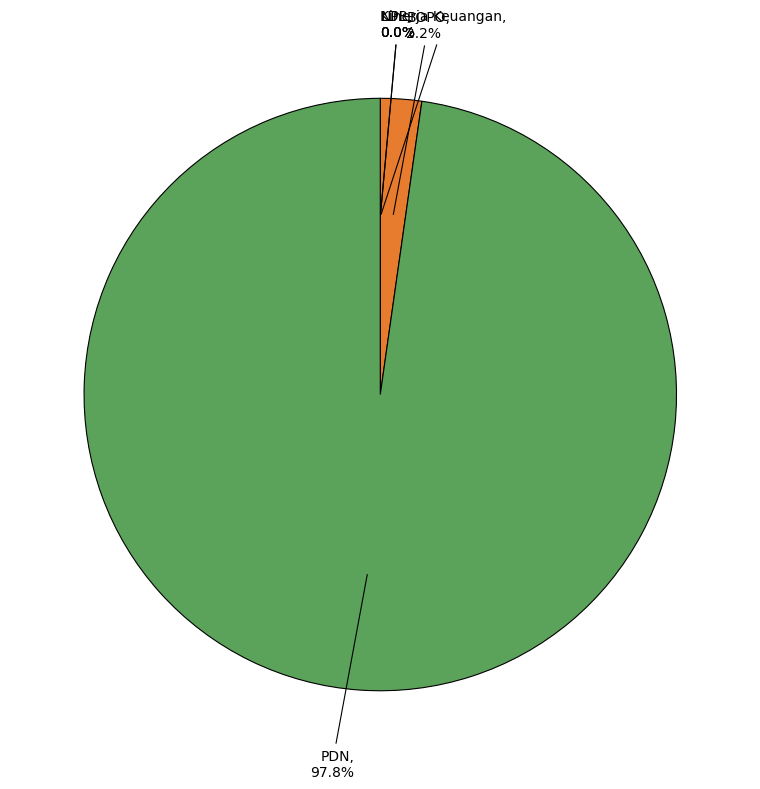

What percentage is NOT represented by BOPO?

97.8%